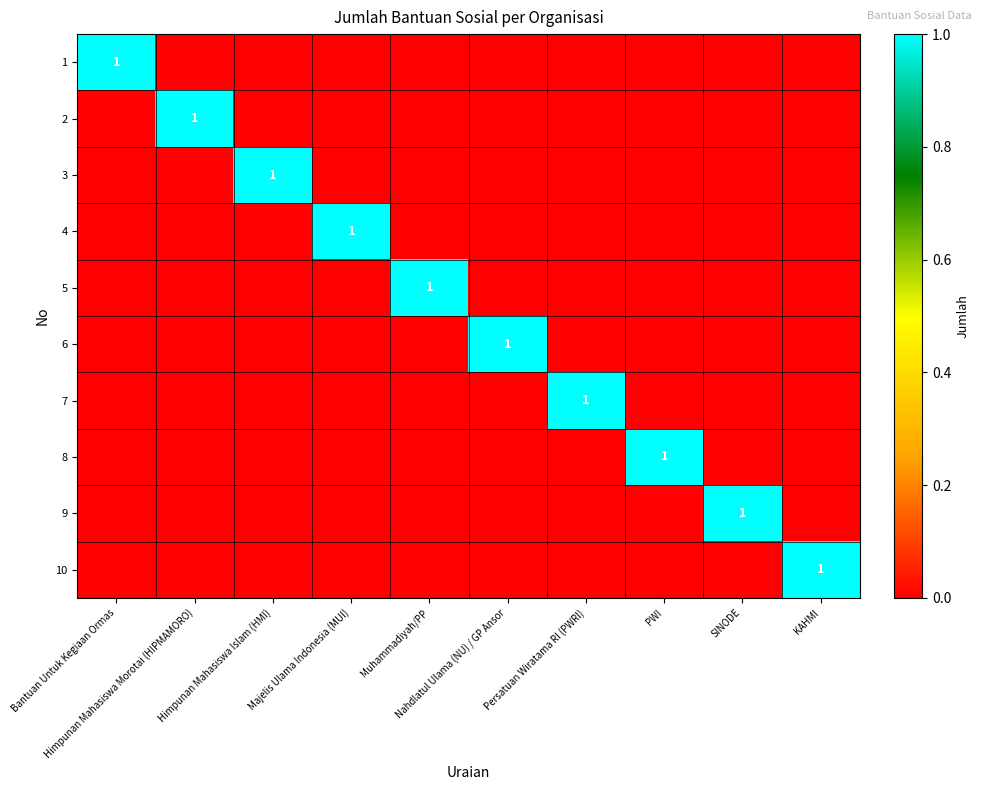

At which label is 10 closest to 0?

Bantuan Untuk Kegiaan Ormas